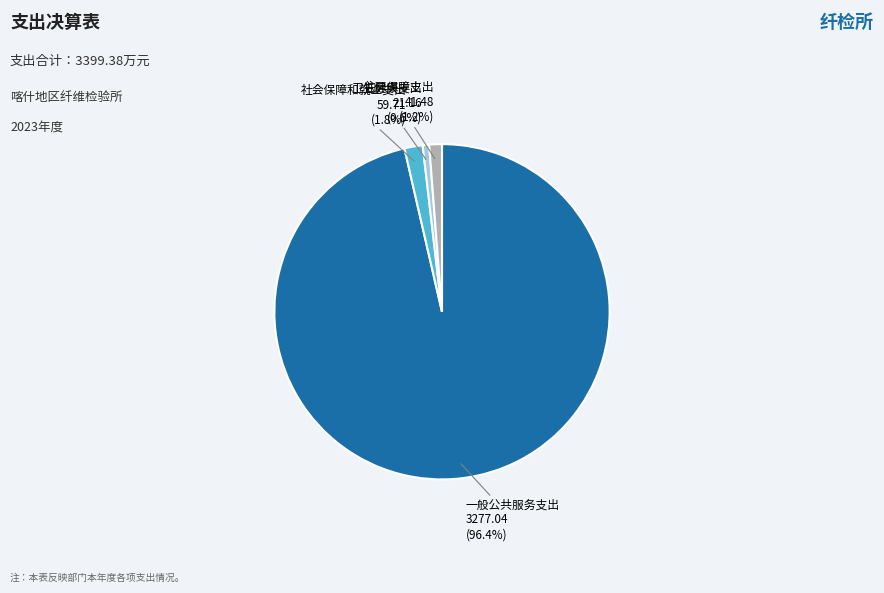

True or false: 一般公共服务支出 accounts for 96% of the total.

True